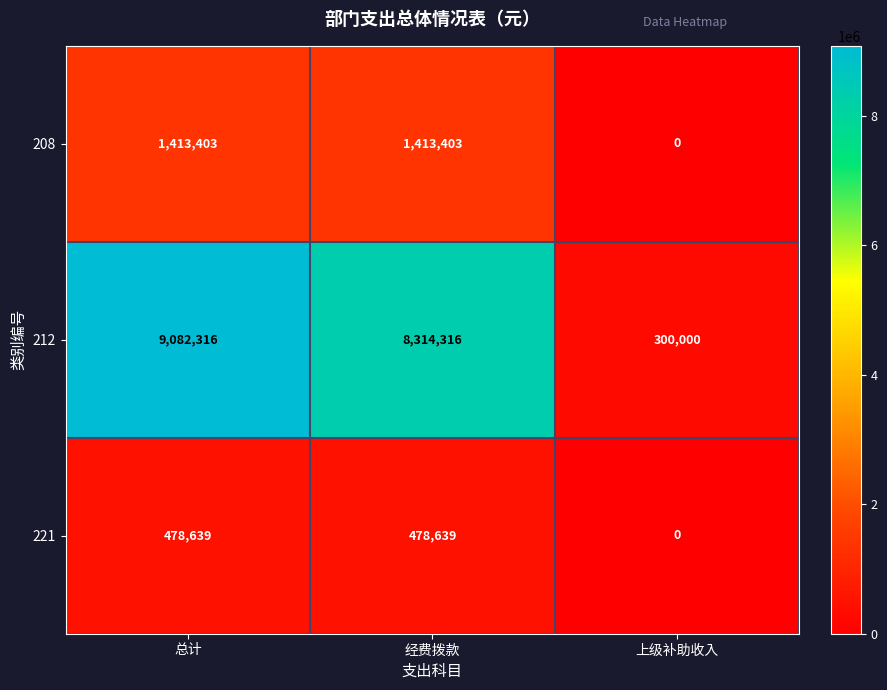

The value of 212 at 上级补助收入 is 300000. True or false?

True